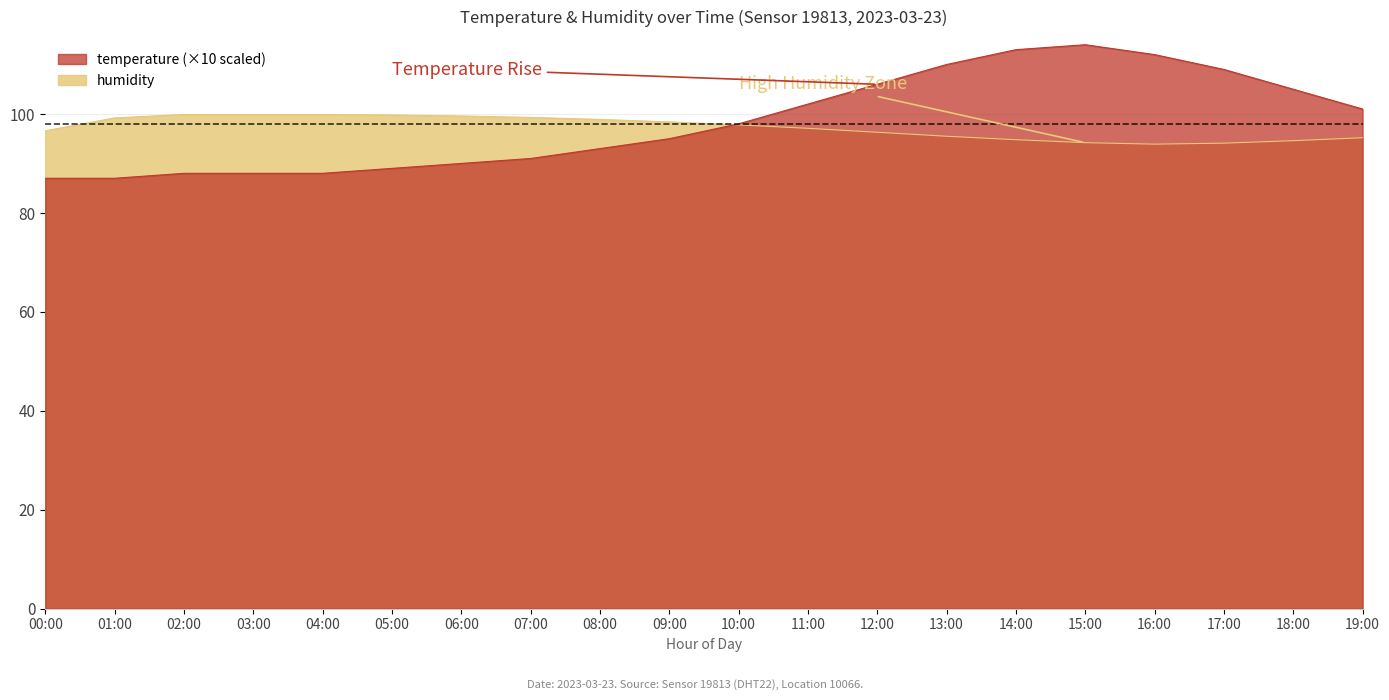

True or false: temperature and humidity cross at least once.

True